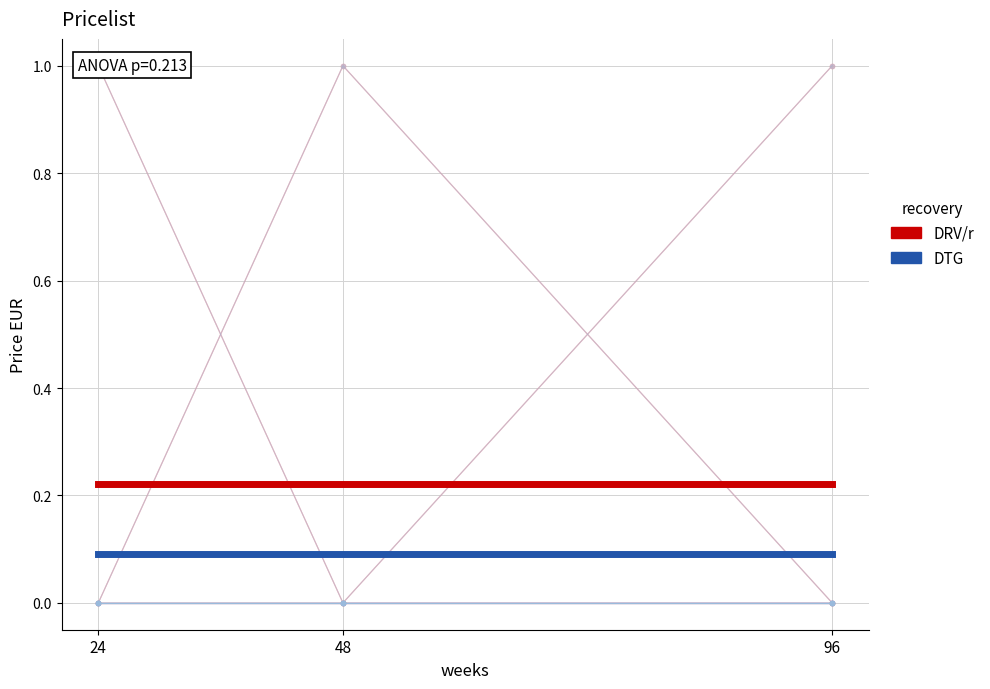

Is it true that DRV/r mean equals 0.3 at 24?

False